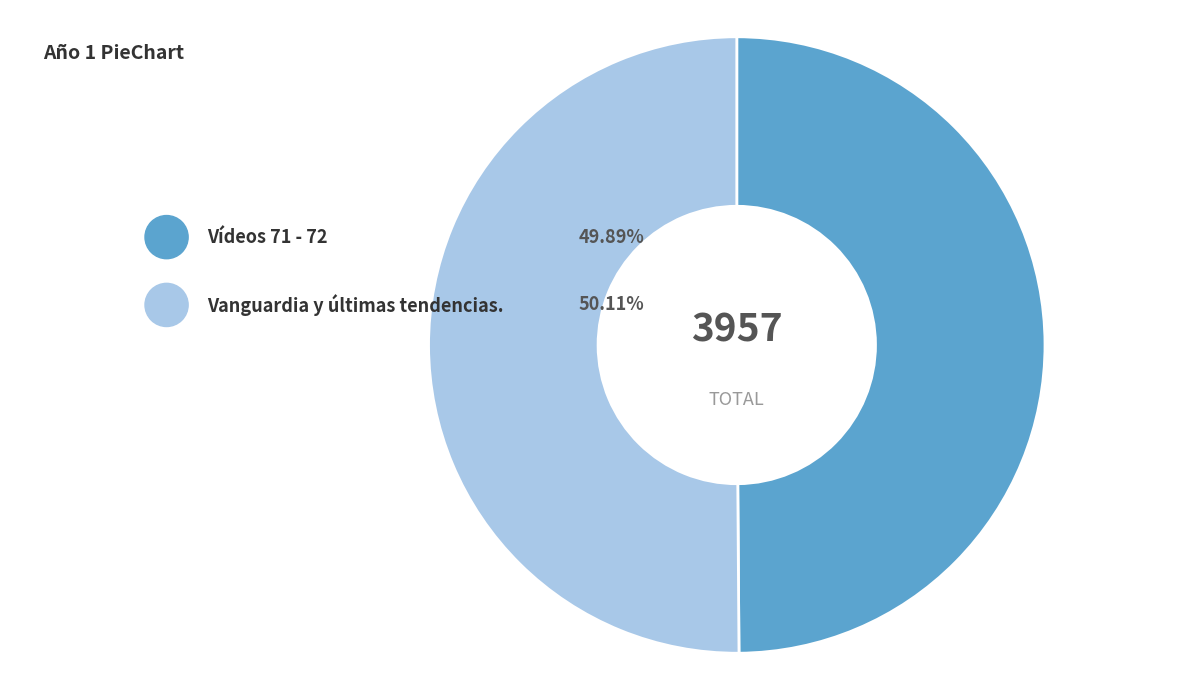

Which slice is the smallest?

Vídeos 71 - 72